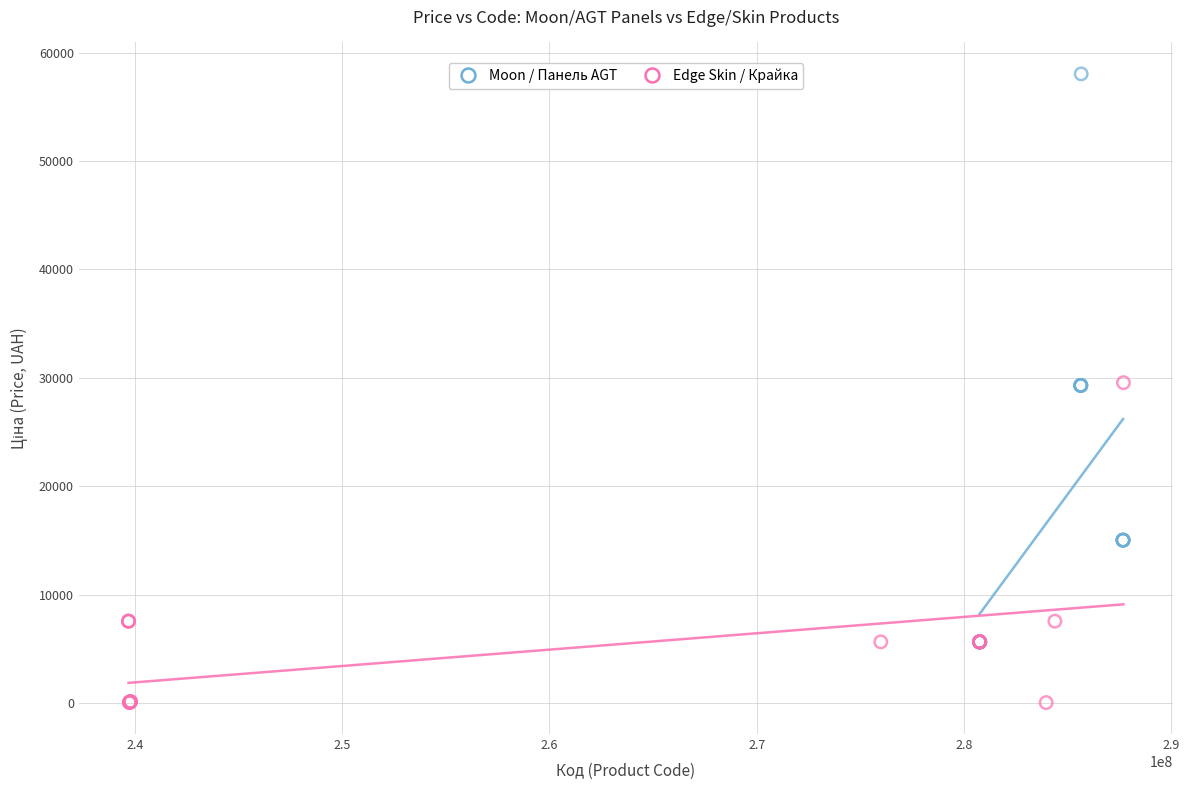

Which series reaches the maximum Y coordinate?

Moon / Панель AGT